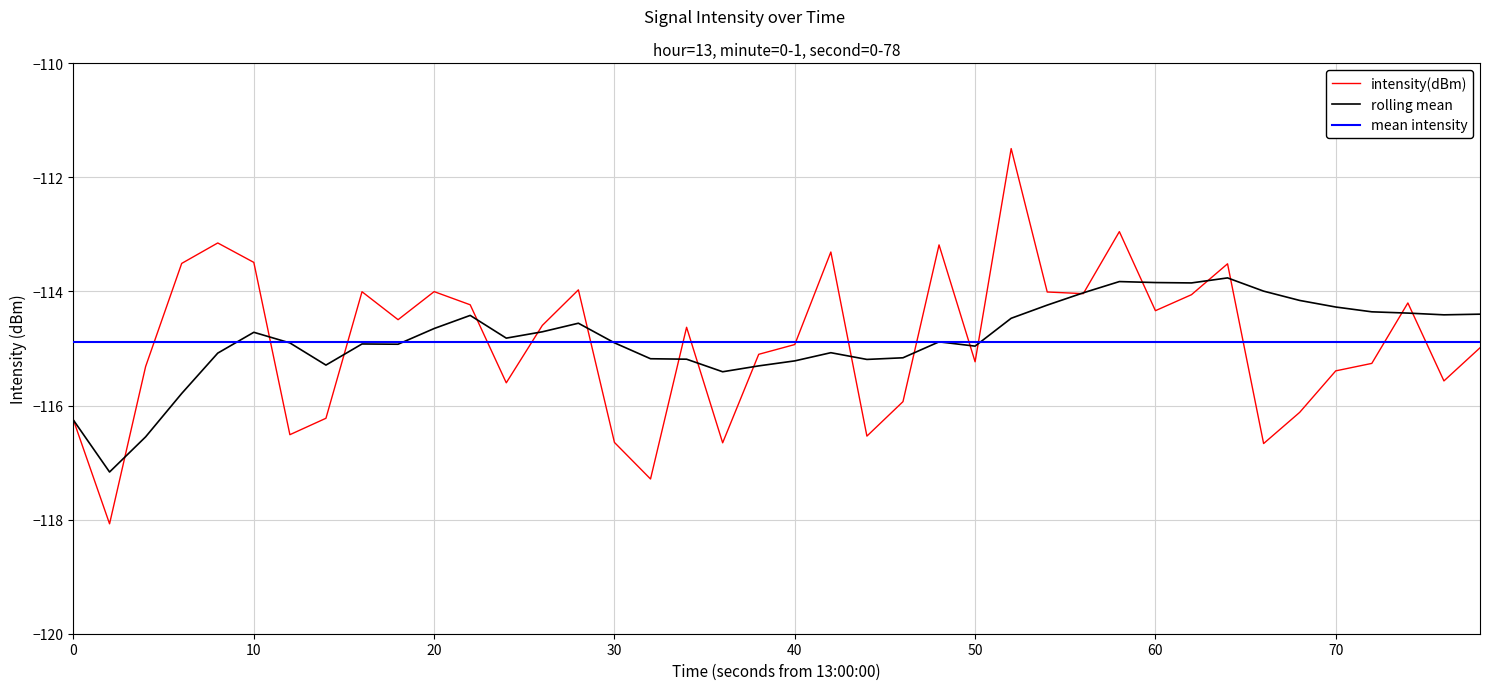

True or false: rolling_mean has a value of -191.6 at 18.

False